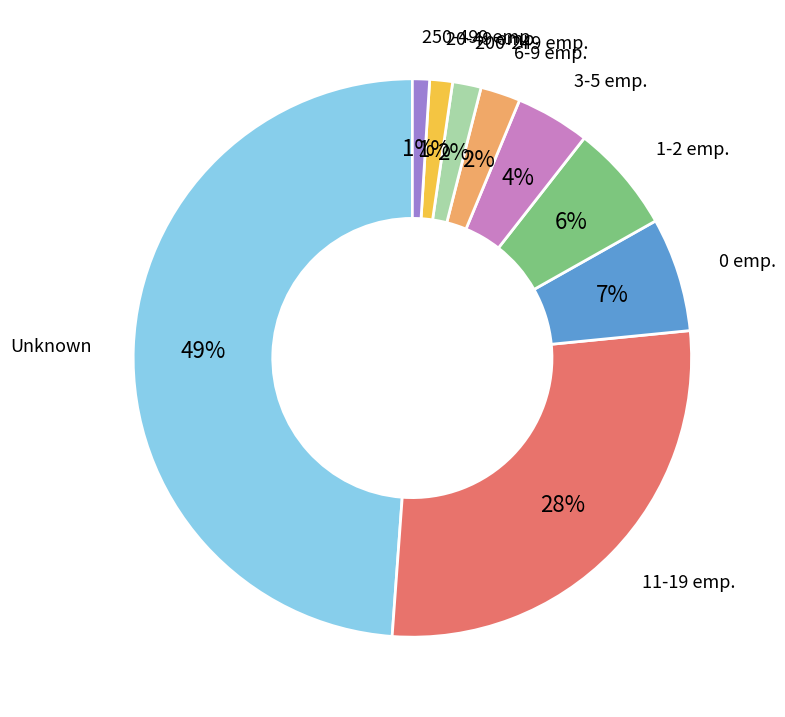

Does any single category account for the majority?

No